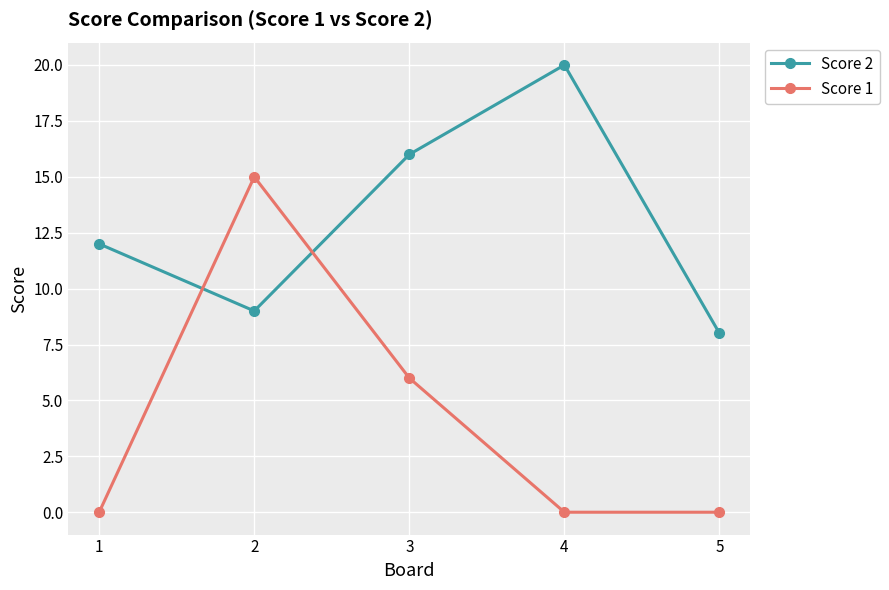

Is it true that Score 1 equals 0 at 5?

True